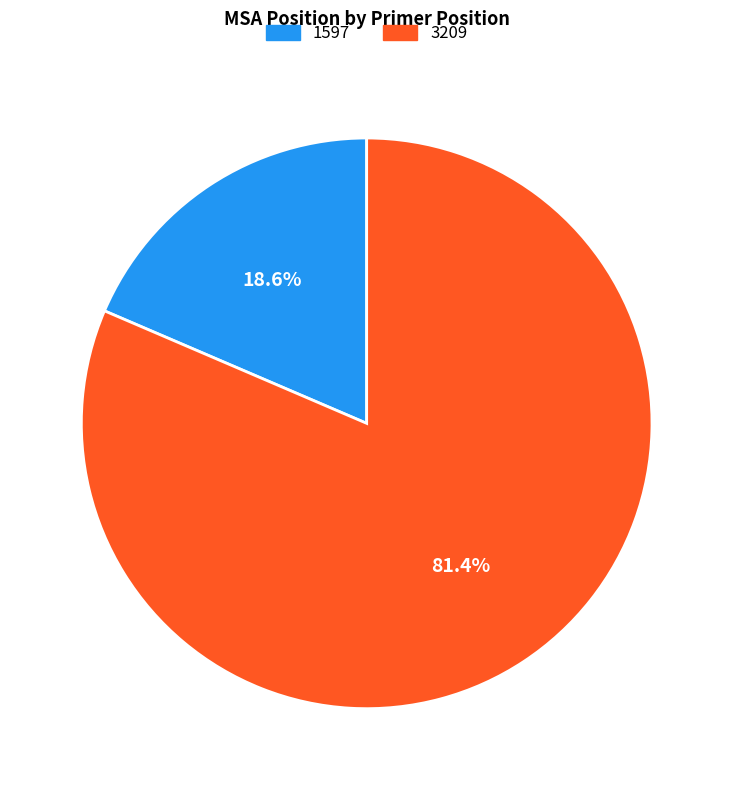

To the nearest percent, what percentage of the pie is 1597?

19%